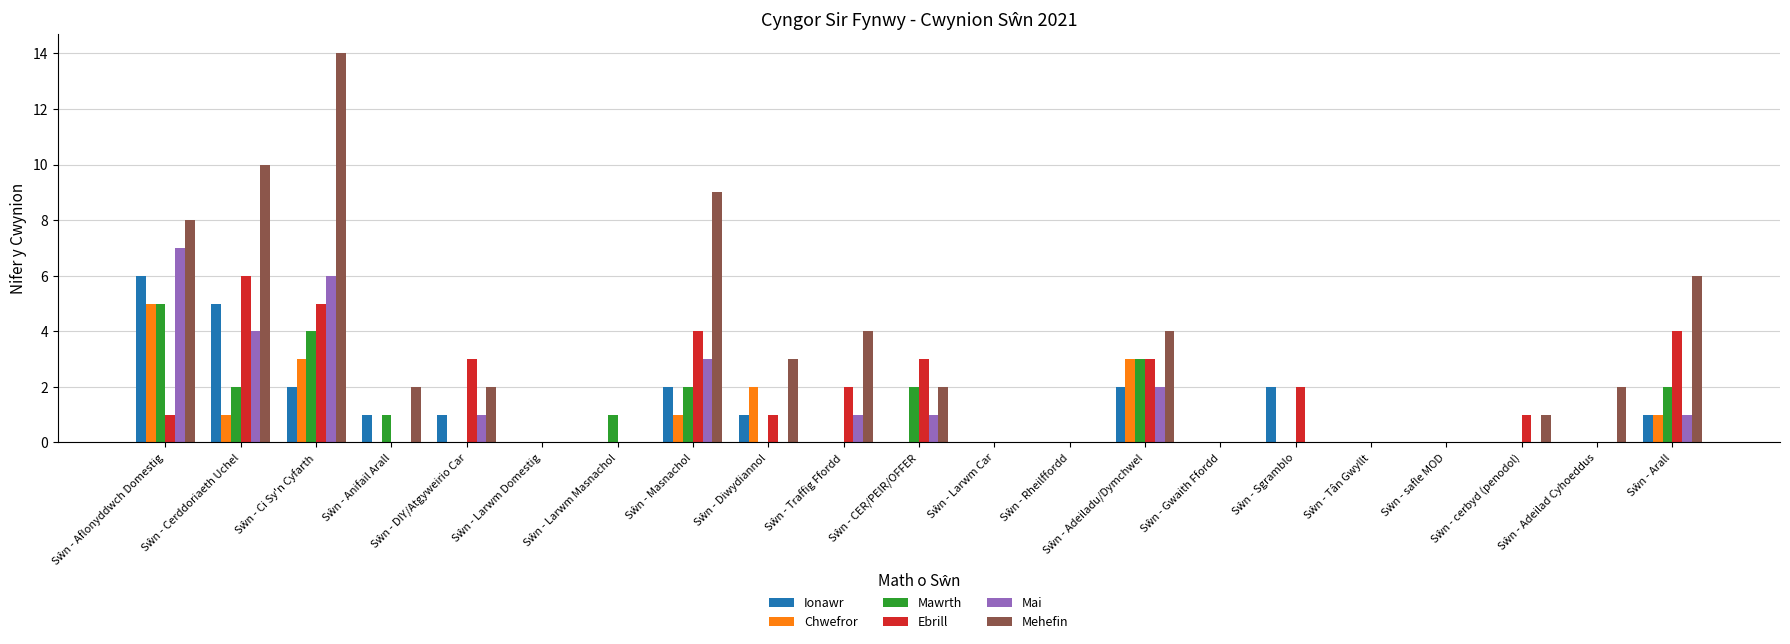

Which series has the largest total across all categories?

Mehefin